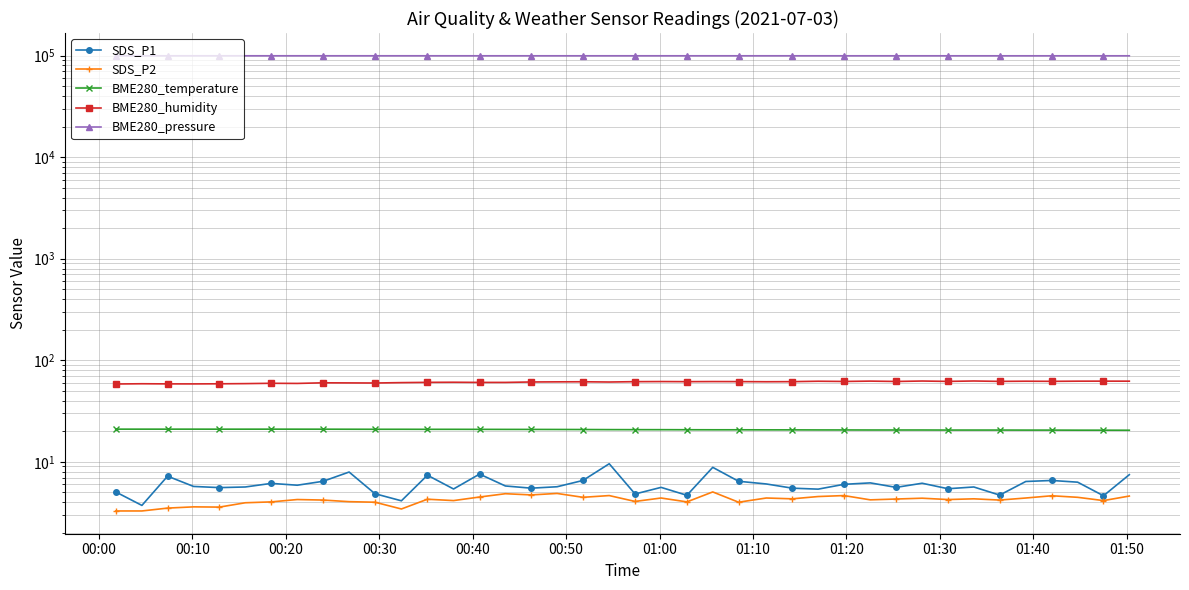

List the series in order of their peak value, highest first.

BME280_pressure, BME280_humidity, BME280_temperature, SDS_P1, SDS_P2